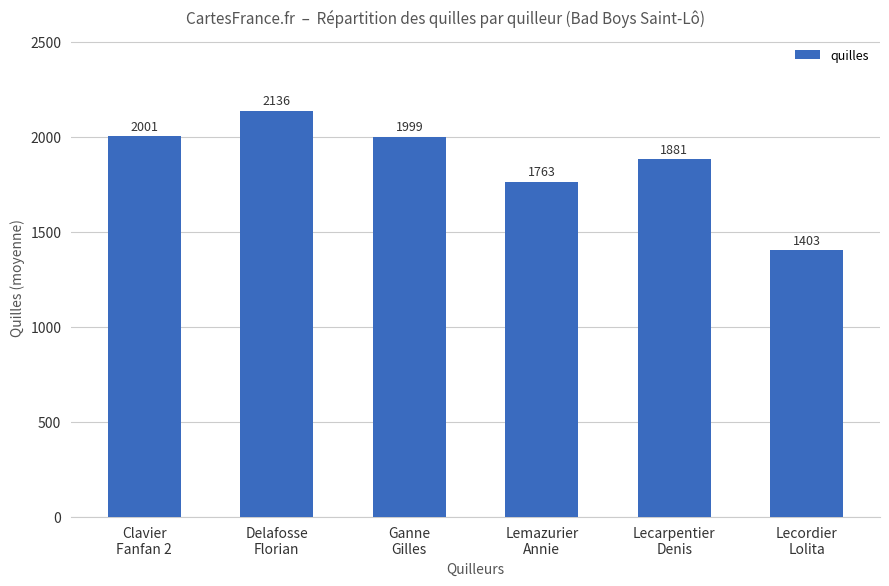

At which category does the chart reach its minimum across all series?

Lecordier
Lolita